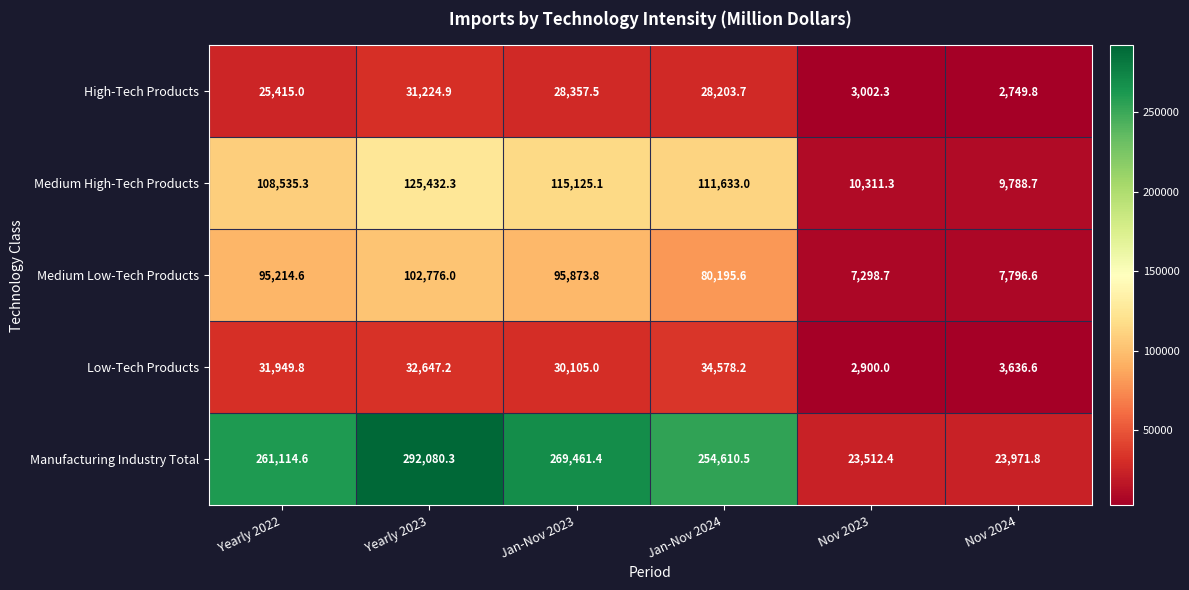

Reading left to right, transcribe all the data shown in this chart.

High-Tech Products: 25415.0	31224.9	28357.5	28203.7	3002.3	2749.8
Medium High-Tech Products: 108535.3	125432.3	115125.1	111633.0	10311.3	9788.7
Medium Low-Tech Products: 95214.6	102776.0	95873.8	80195.6	7298.7	7796.6
Low-Tech Products: 31949.8	32647.2	30105.0	34578.2	2900.0	3636.6
Manufacturing Industry Total: 261114.6	292080.3	269461.4	254610.5	23512.4	23971.8